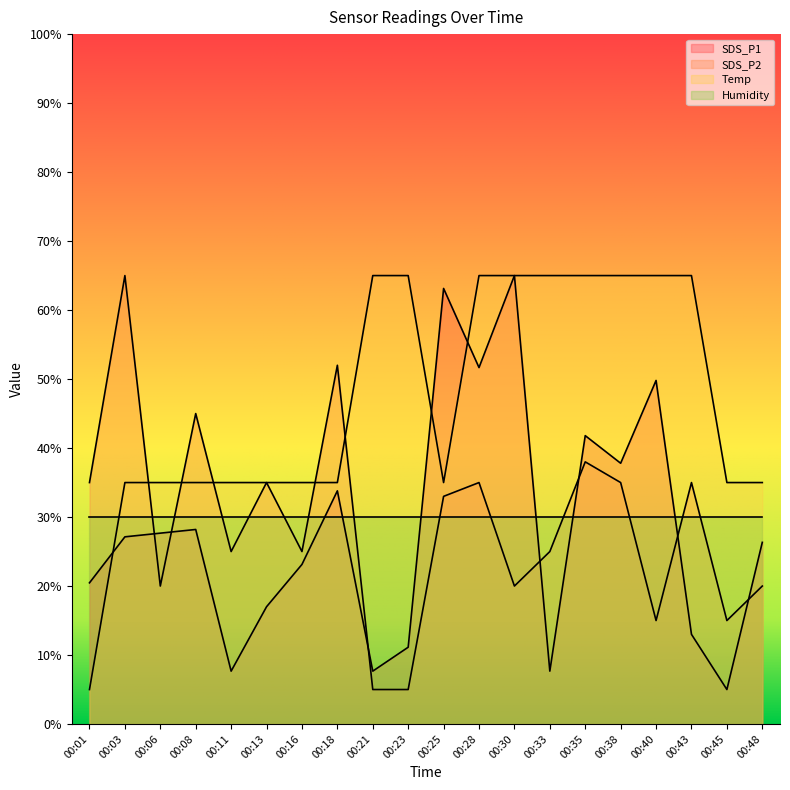

What is the spread (max minus min) of values at 00:45?

30.0